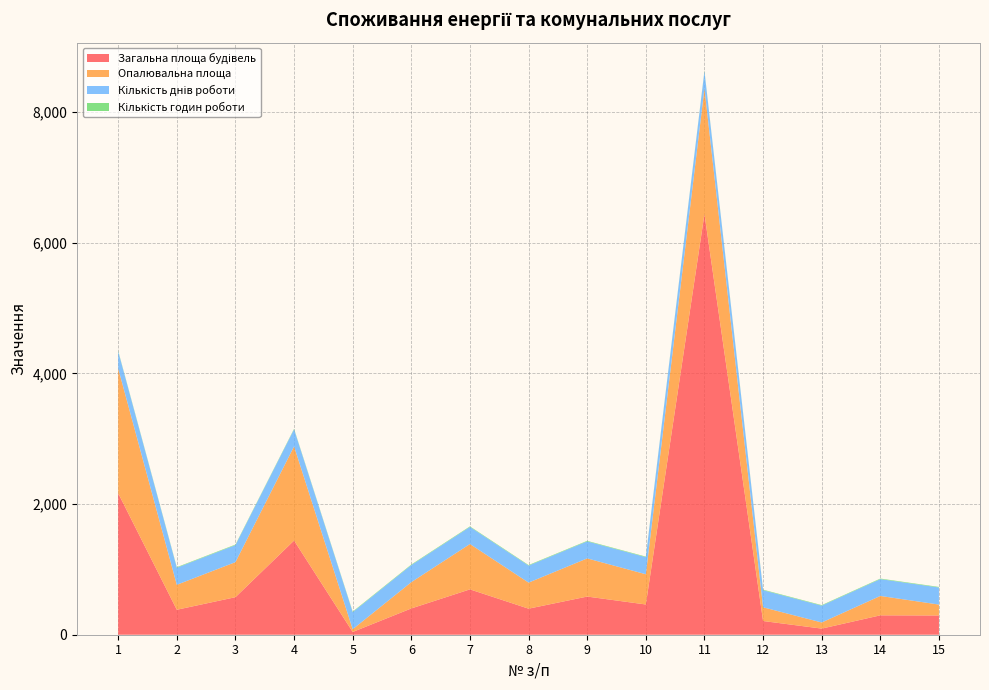

Reading left to right, extract all data points from this chart.

Загальна площа будівель: 2165.7	382.3	574.6	1441.5	42.0	402.4	694.2	398.8	584.1	462.9	6438.8	209.9	93.7	296.8	294.8
Опалювальна площа: 1910.1	382.0	536.6	1441.5	42.0	402.4	694.2	398.8	584.1	462.9	1923.8	209.9	93.7	296.8	166.7
Кількість днів роботи: 262.0	262.0	261.0	261.0	262.0	262.0	262.0	261.0	261.0	262.0	262.0	262.0	258.0	258.0	262.0
Кількість годин роботи: 8.0	8.0	8.0	8.0	8.0	8.0	8.0	8.0	8.0	8.0	8.0	8.0	8.0	8.0	8.0